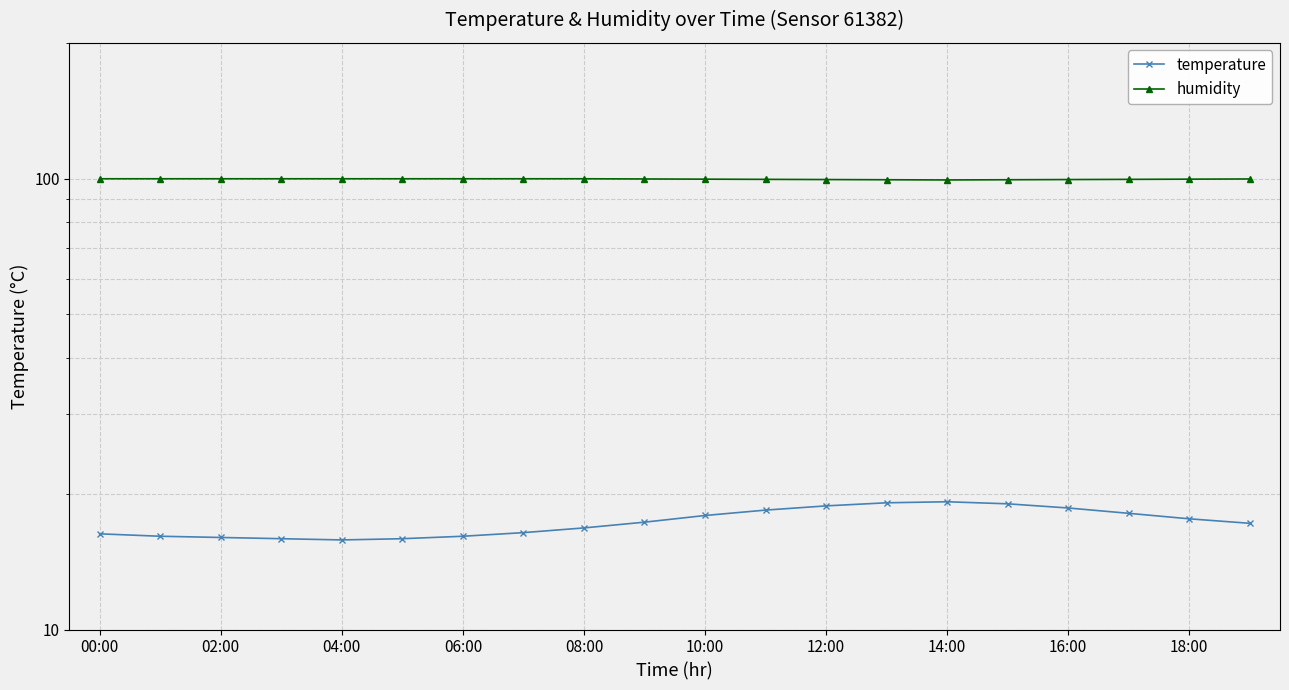

True or false: temperature and humidity cross at least once.

False